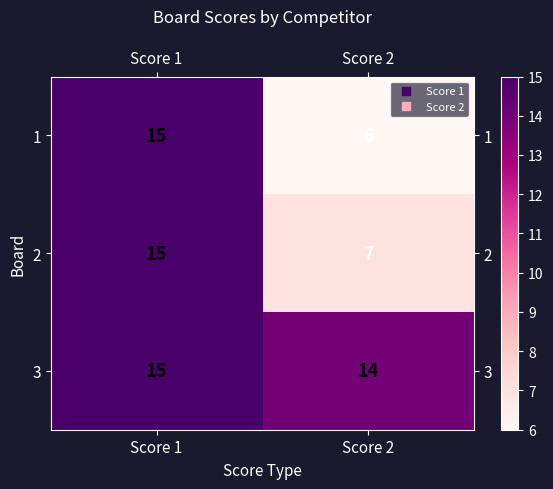

Which series has the largest total across all categories?

3